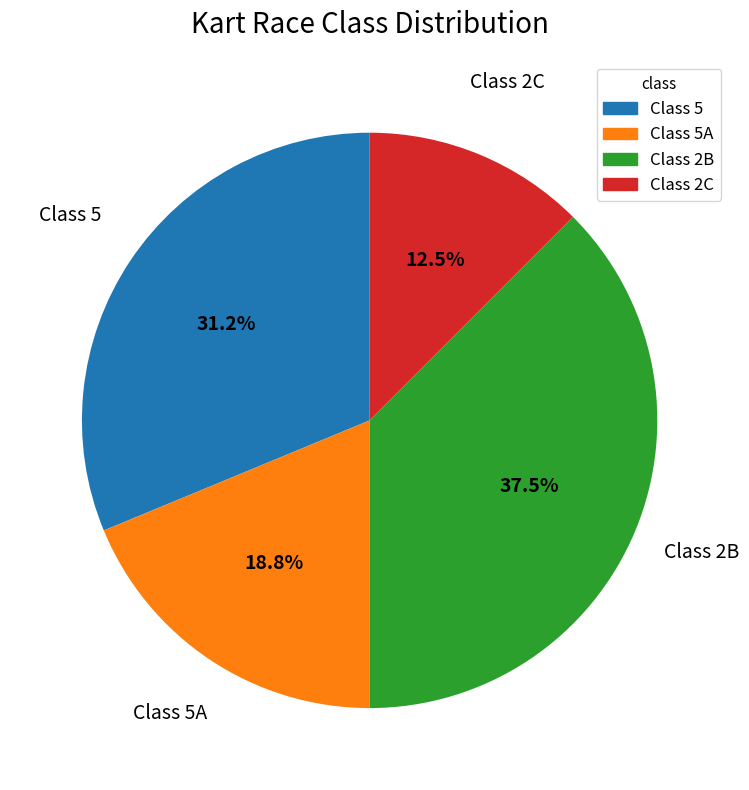

Does any single category account for the majority?

No